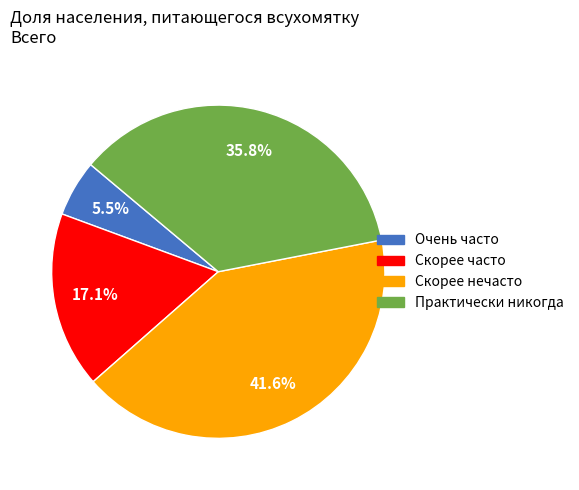

To the nearest percent, what is the average slice percentage?

25%